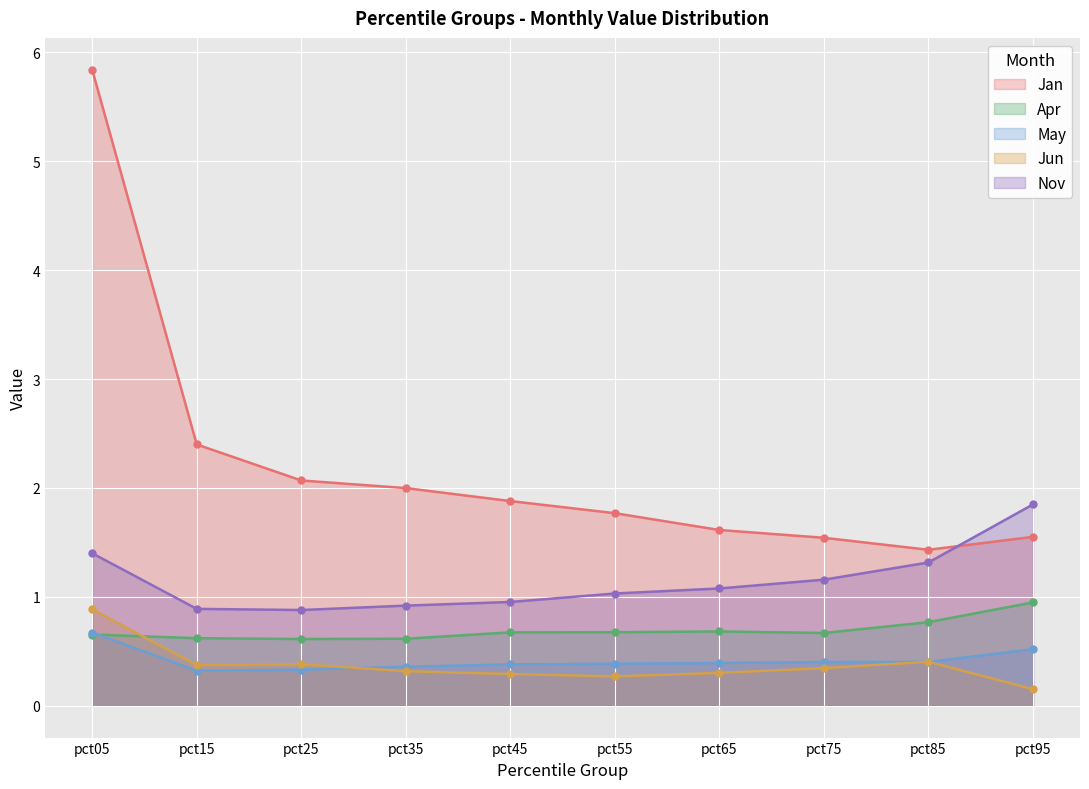

Which has a higher value, pct25 or pct65?

pct25